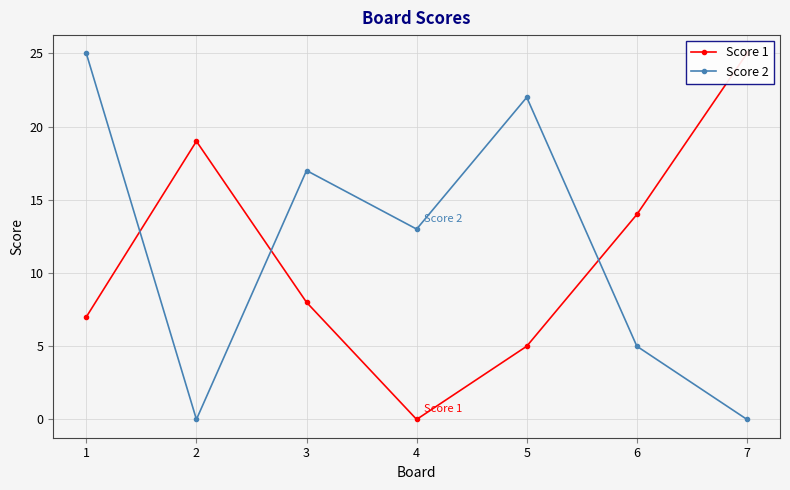

What is the difference between the Score 2 values at 2 and 4?

13